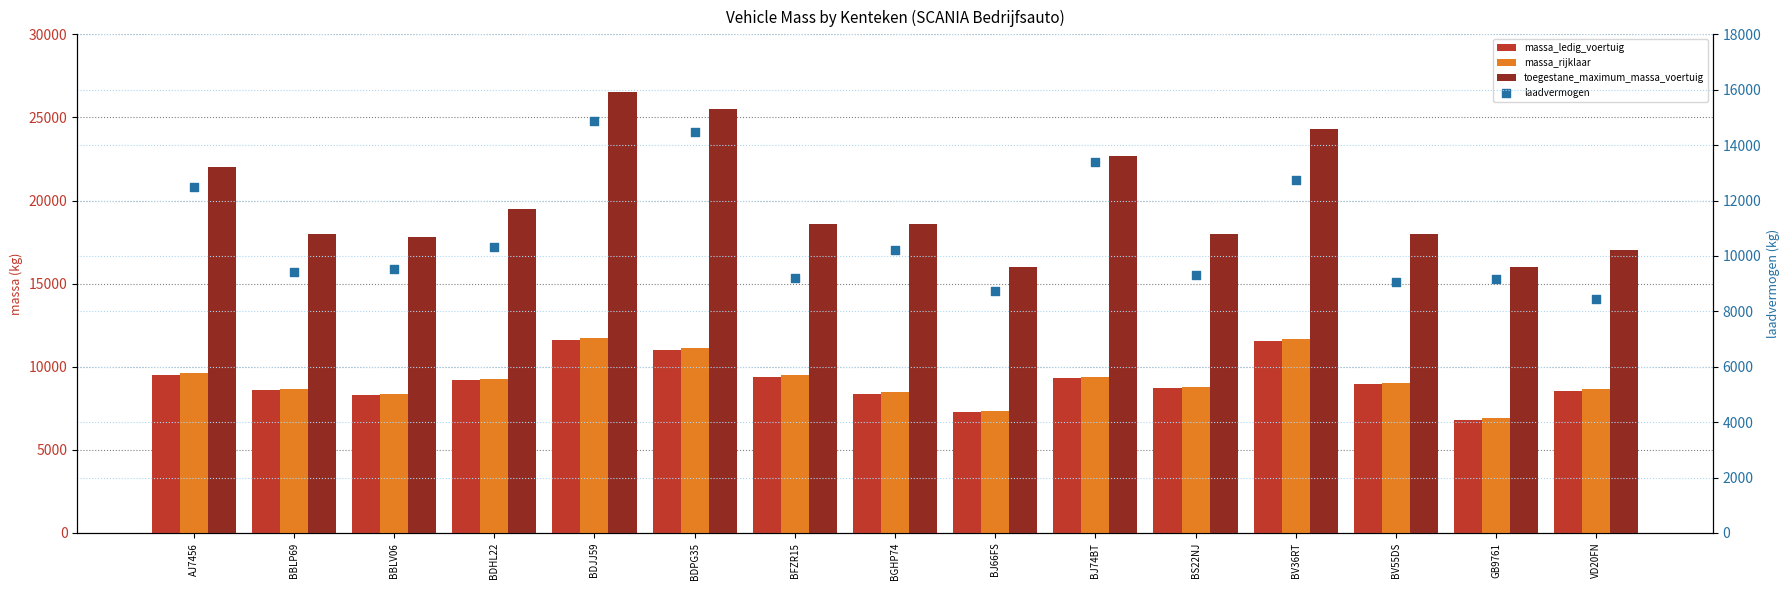

At how many categories does at least one series exceed 24881?

2